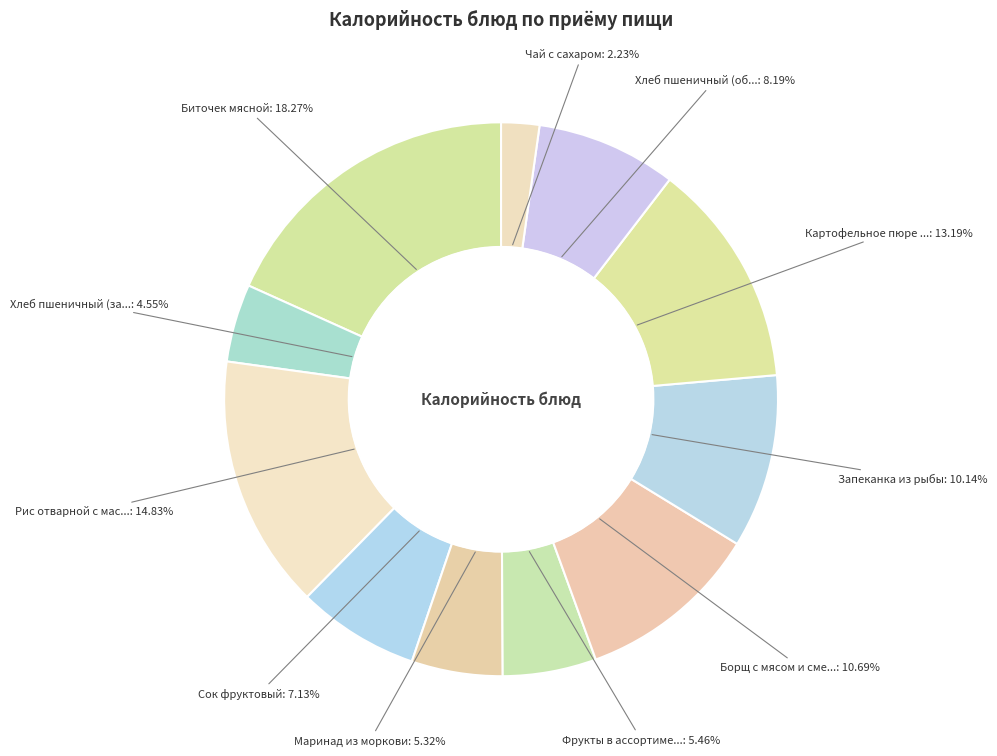

How many segments does this pie chart have?

11